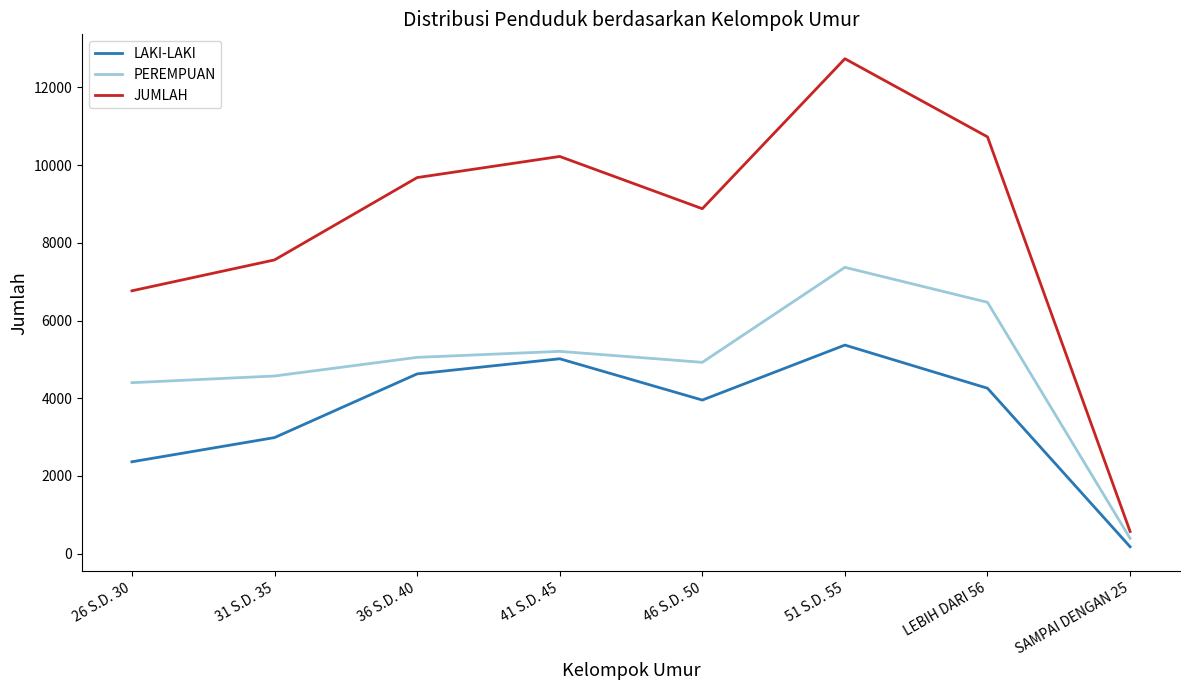

Is the value of LAKI-LAKI at LEBIH DARI 56 greater than the value of JUMLAH at 26 S.D. 30?

No